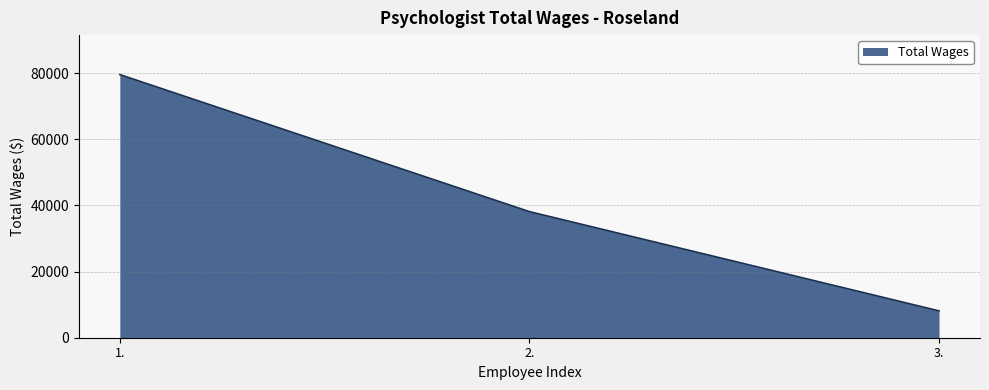

What is the difference between the maximum and minimum values?

71466